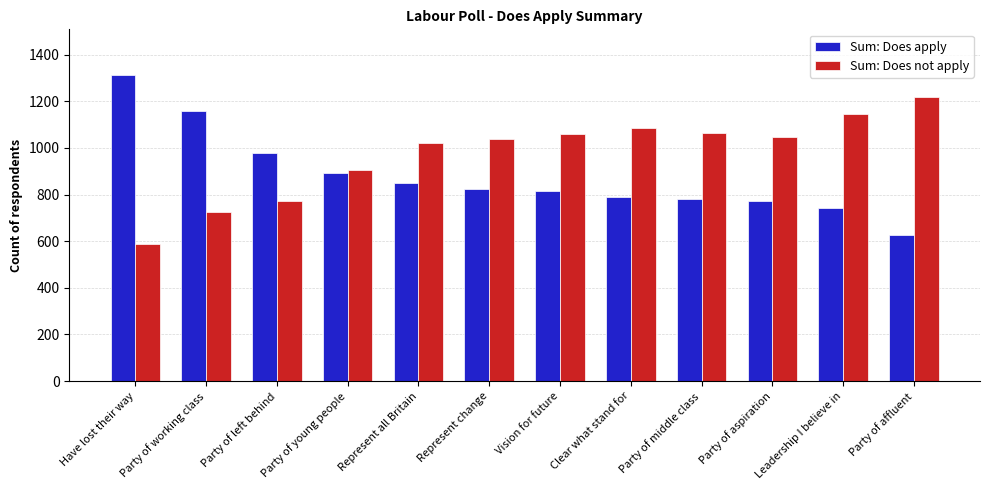

True or false: Sum: Does apply has a value of 292 at Party of middle class.

False